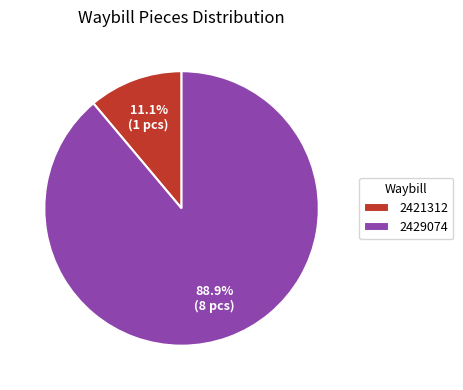

How many segments does this pie chart have?

2